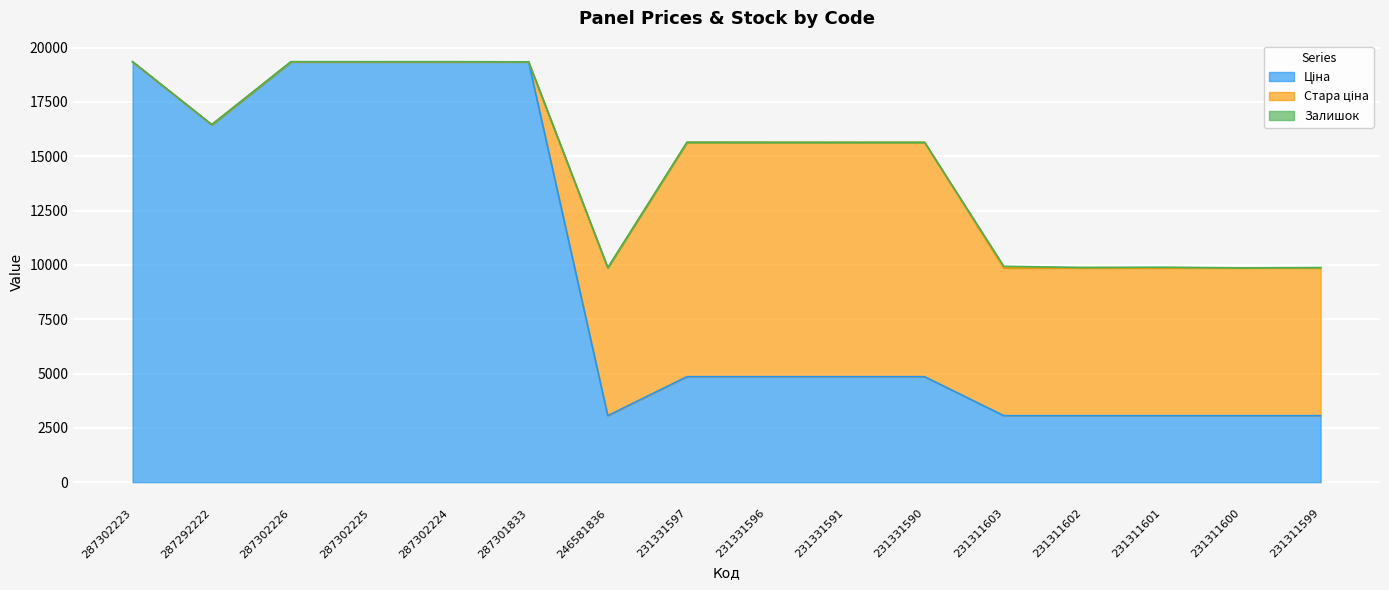

Which series has the largest total across all categories?

Ціна